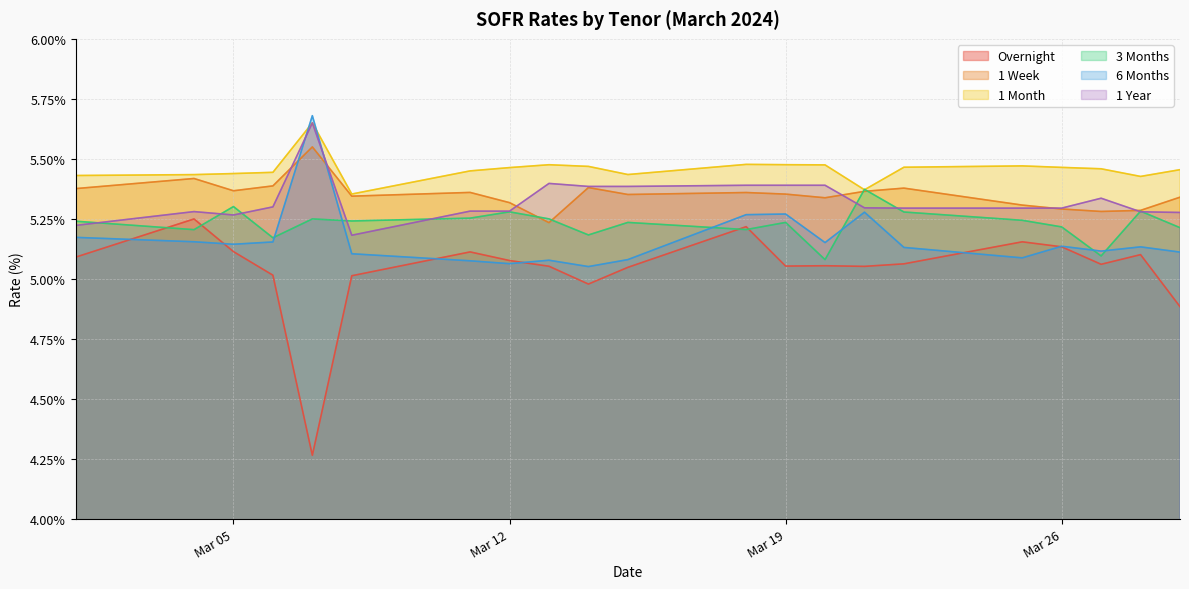

How many interior local peaks does the Overnight series have?

6